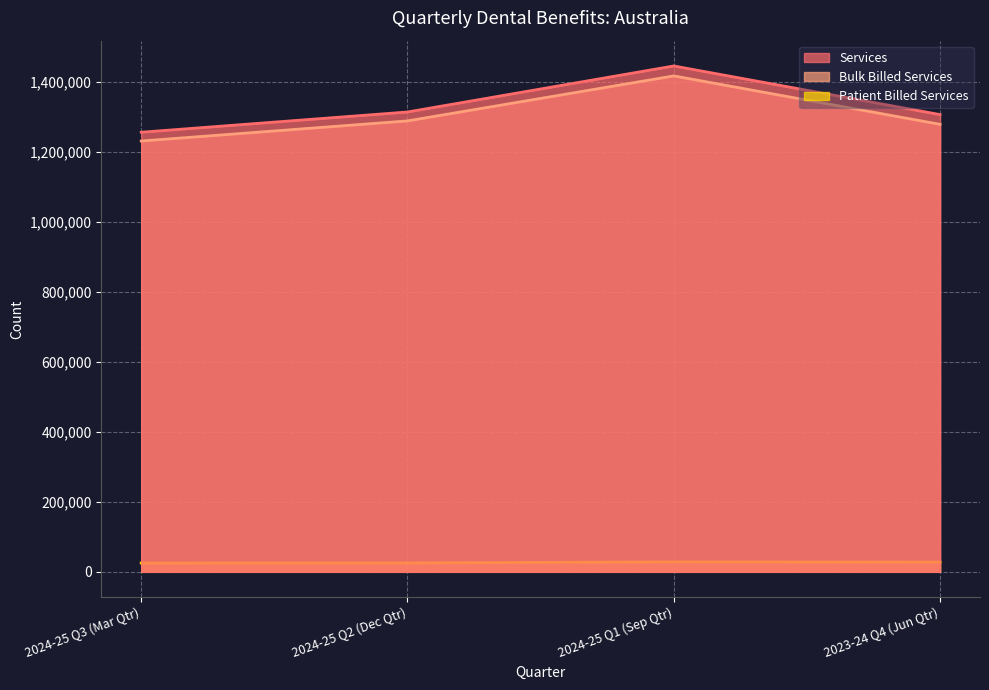

At how many categories does at least one series exceed 249121?

4